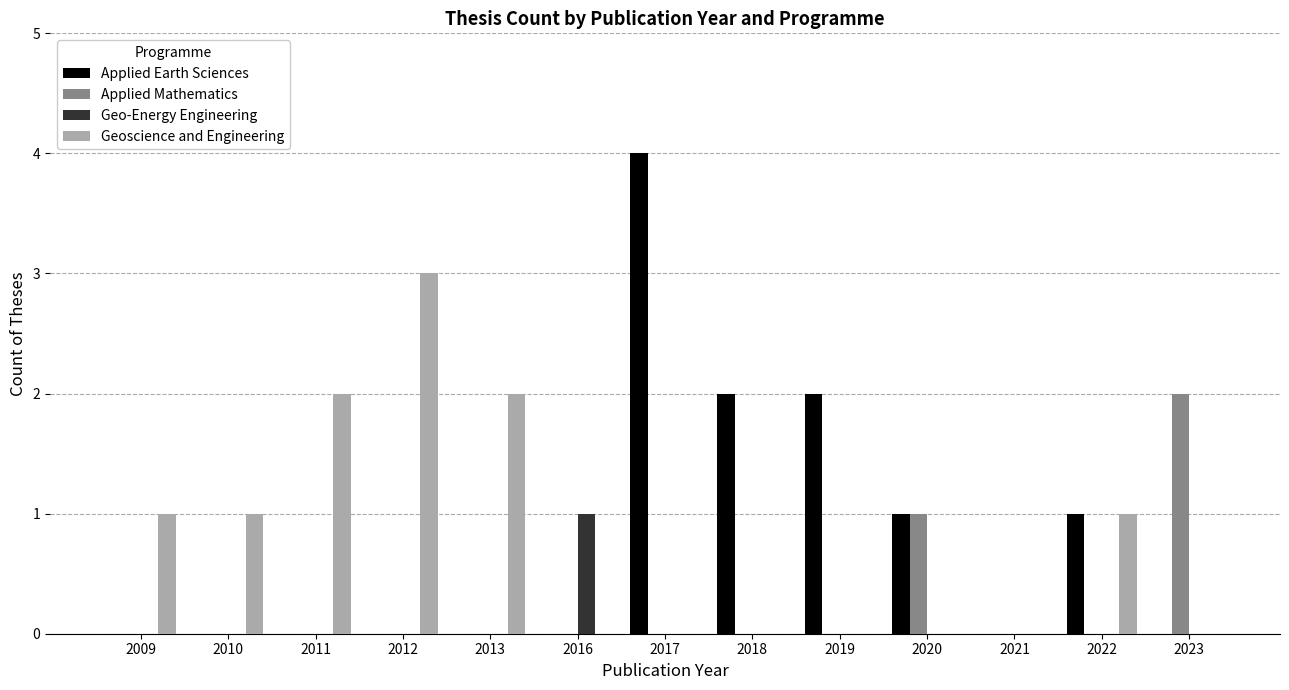

How many categories are shown in the chart?

13